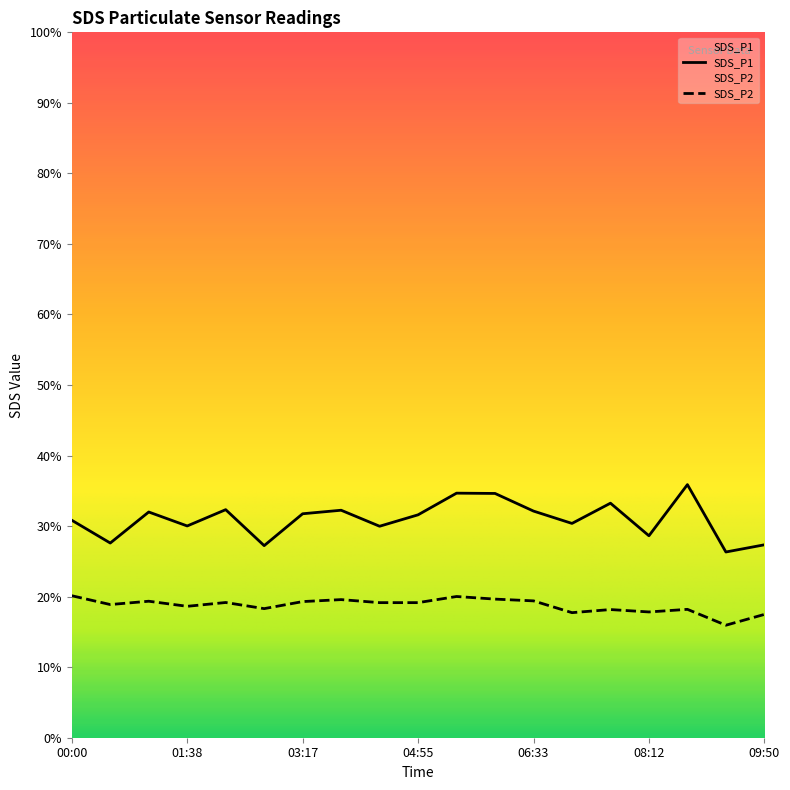

True or false: SDS_P1 has more than 2 interior local peaks.

True